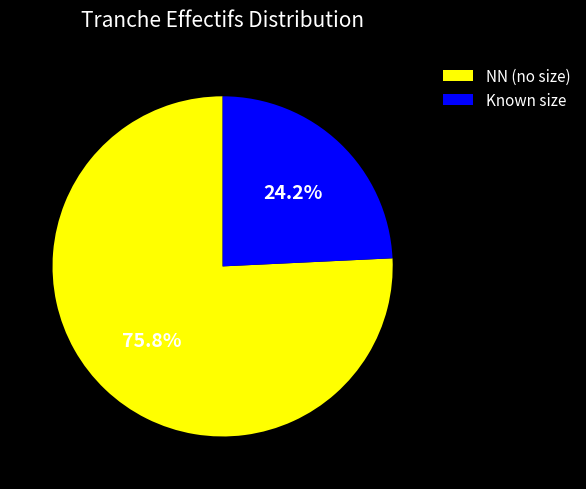

Count the number of slices in the pie.

2